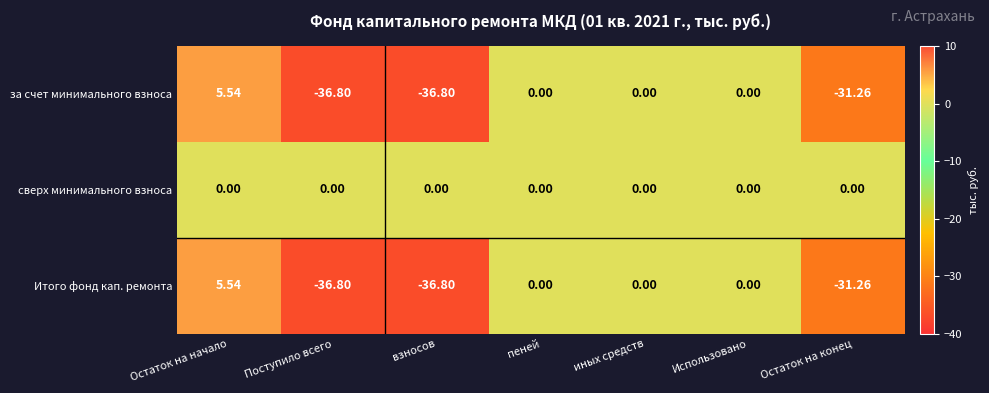

Which series has the largest total across all categories?

сверх минимального взноса